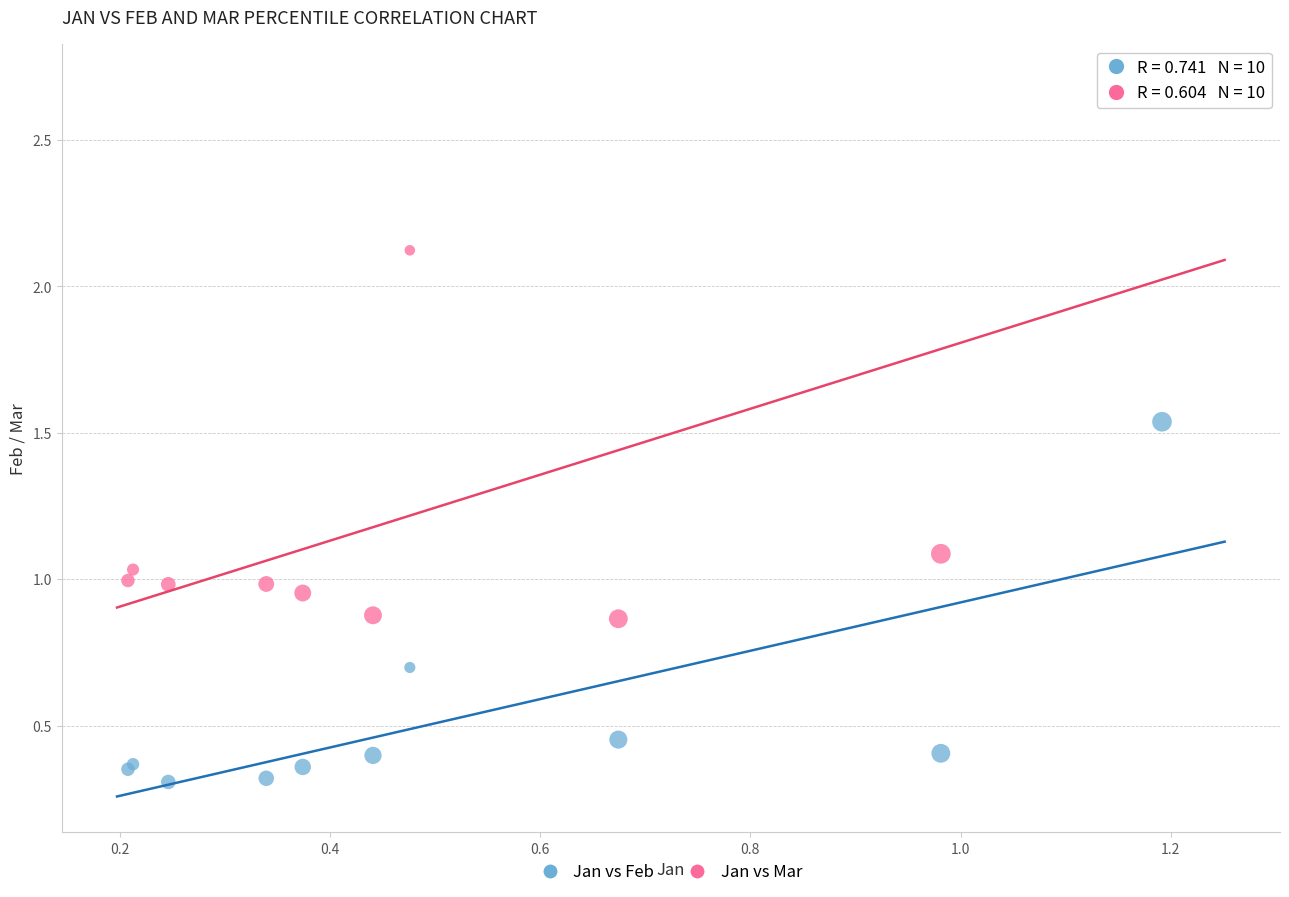

Which series contains the highest Y value?

Jan vs Mar